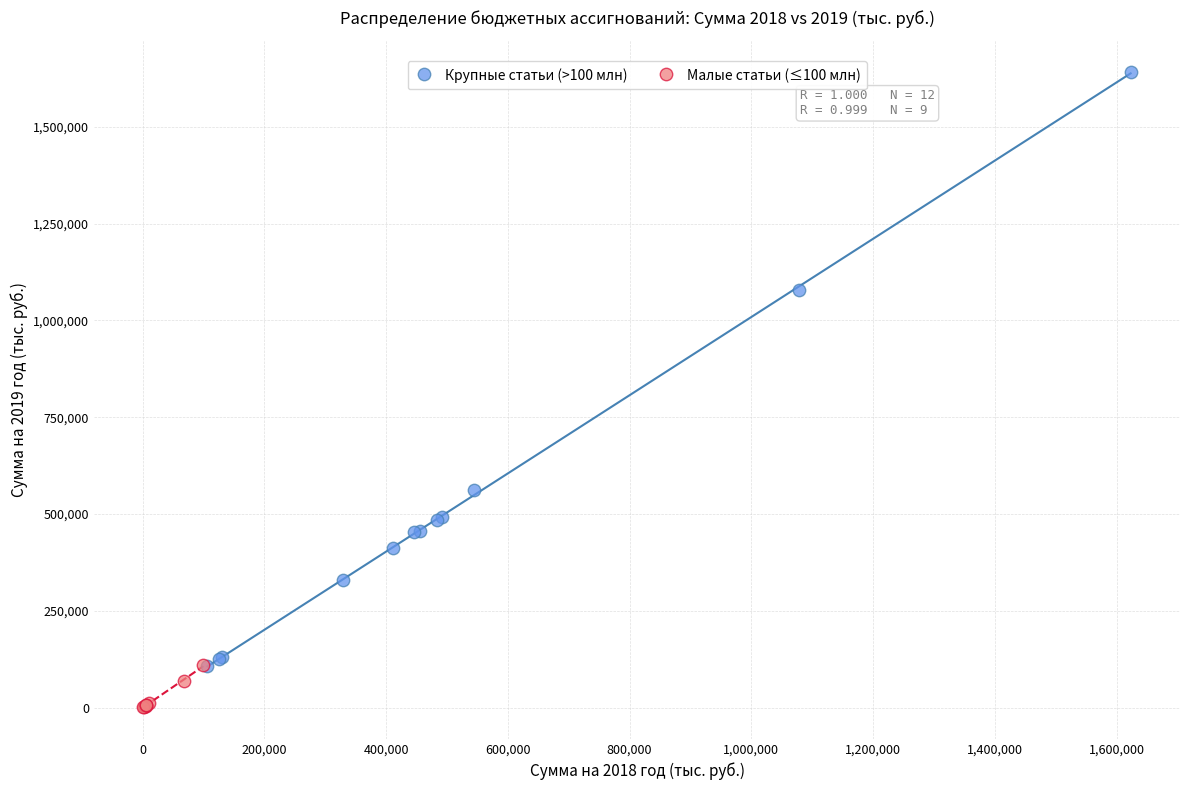

Which series has the largest Y range (max minus min)?

Крупные статьи (>100 млн)